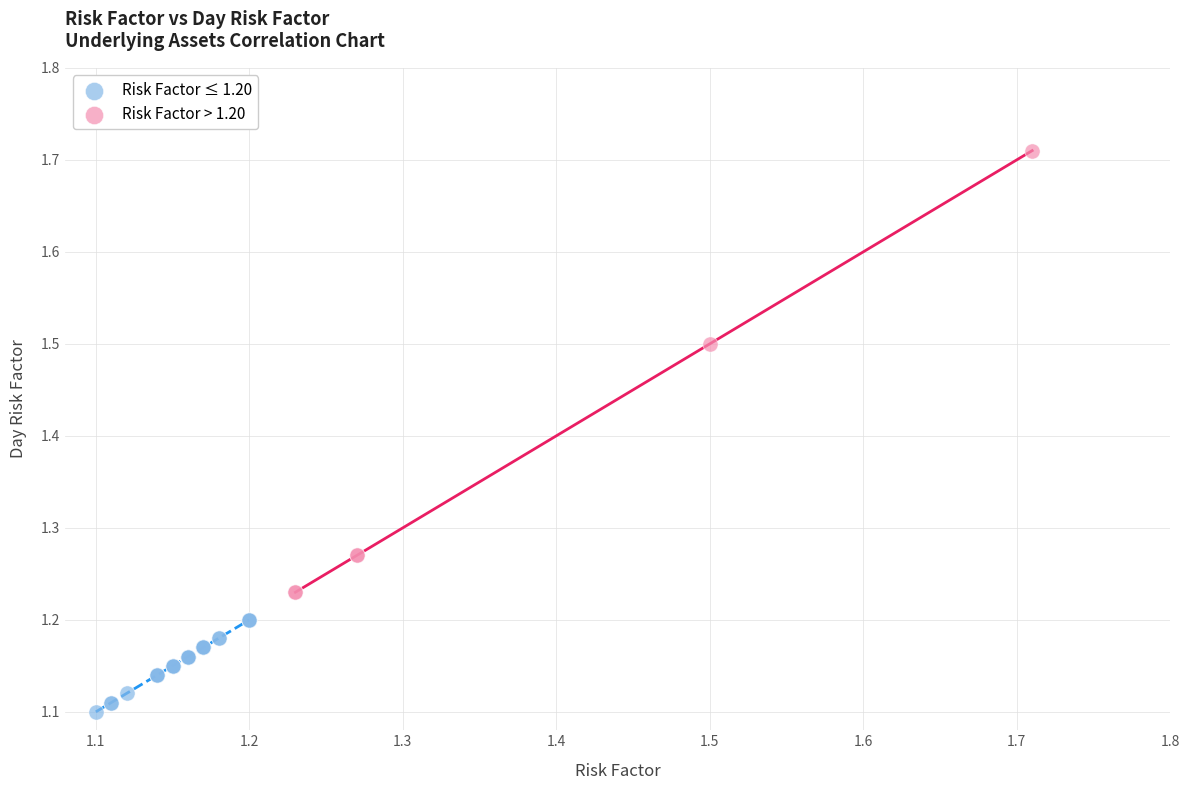

Which series reaches the maximum Y coordinate?

Risk Factor > 1.20